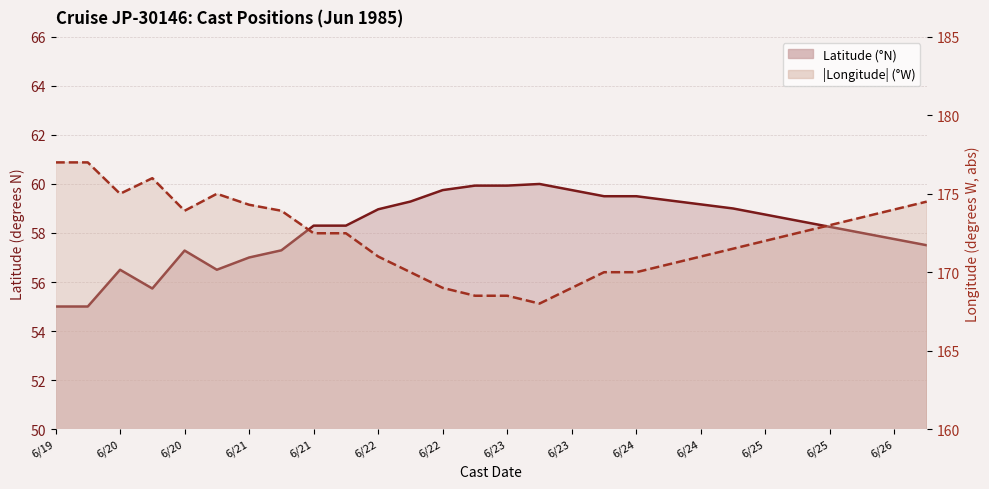

True or false: Latitude (°N) and |Longitude| (°W) intersect in this chart.

False